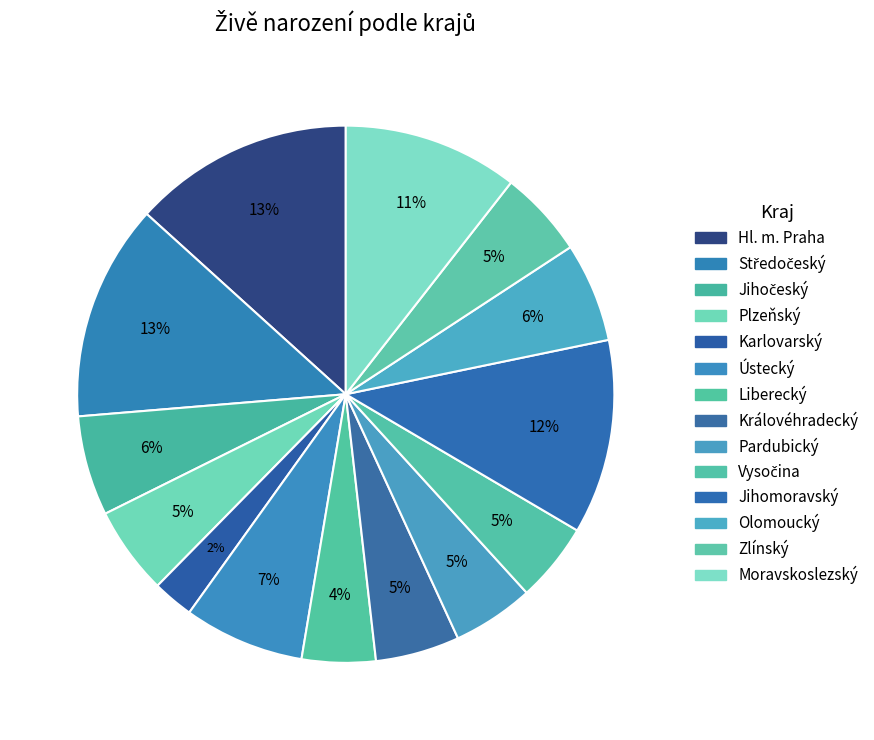

Which category has the smallest portion of the pie?

Karlovarský